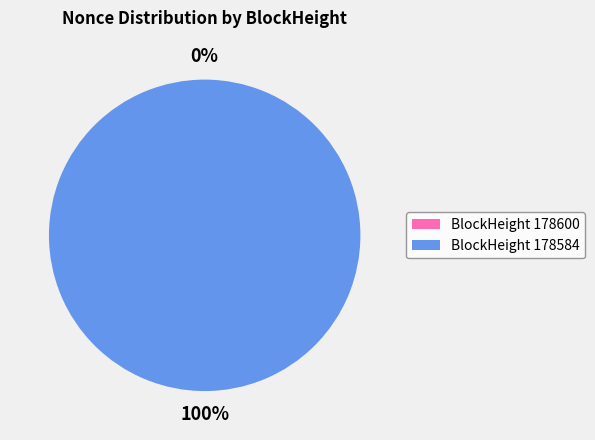

How many slices are in this pie chart?

2